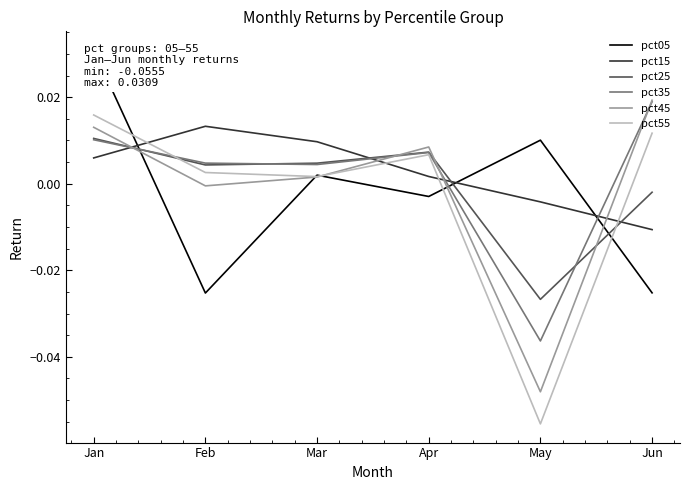

Is the value of pct35 at Apr greater than the value of pct15 at Jan?

Yes